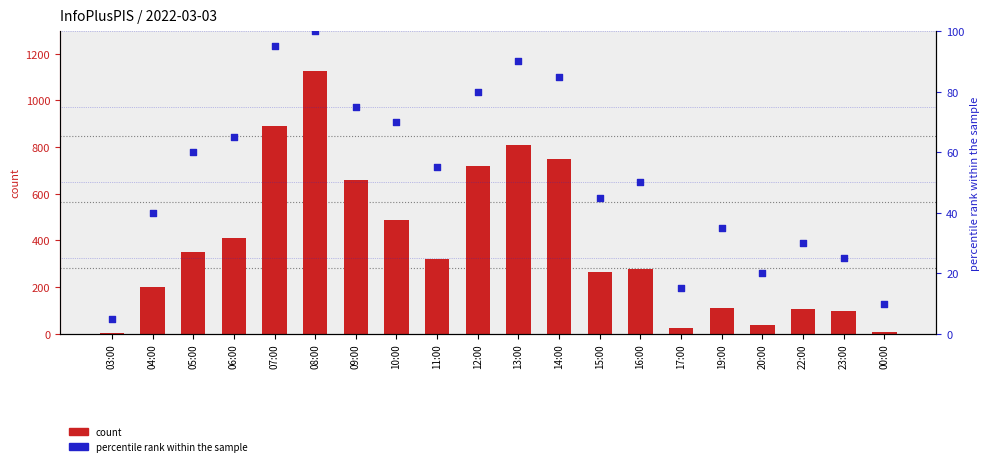

Which series reaches the maximum Y coordinate?

count